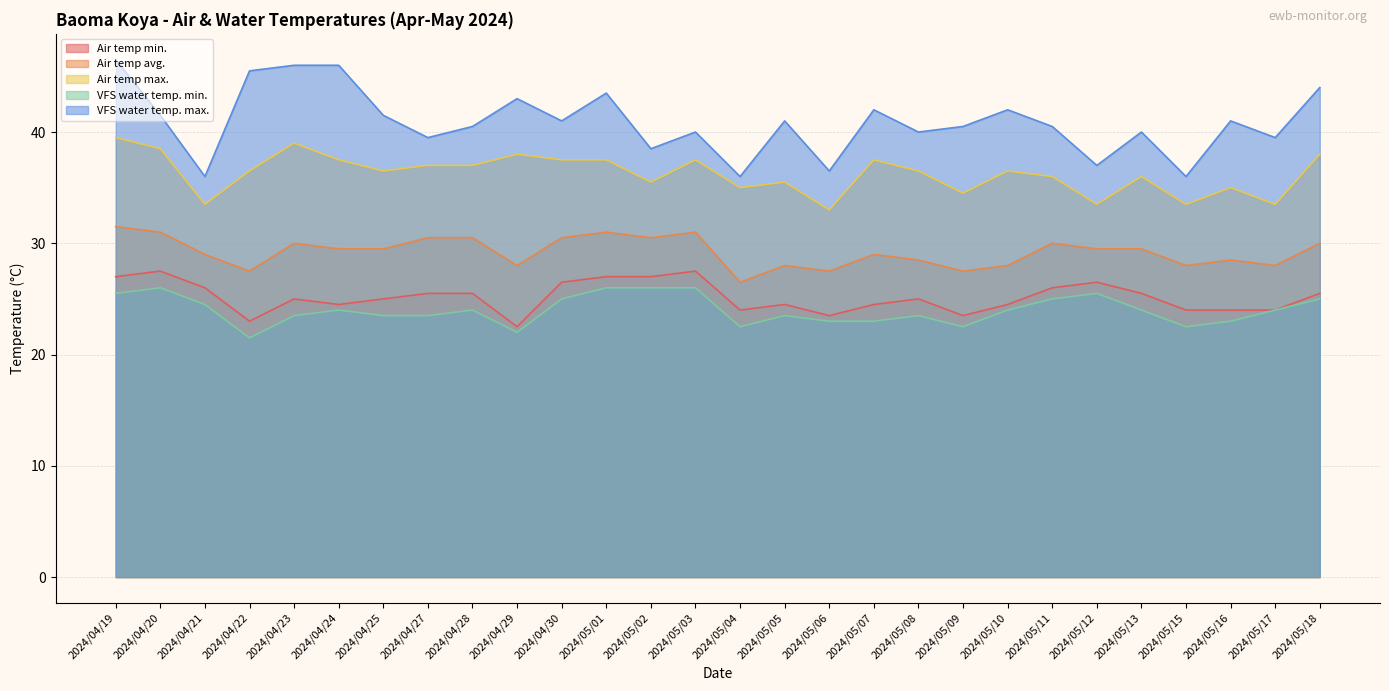

At how many categories does at least one series exceed 46?

1